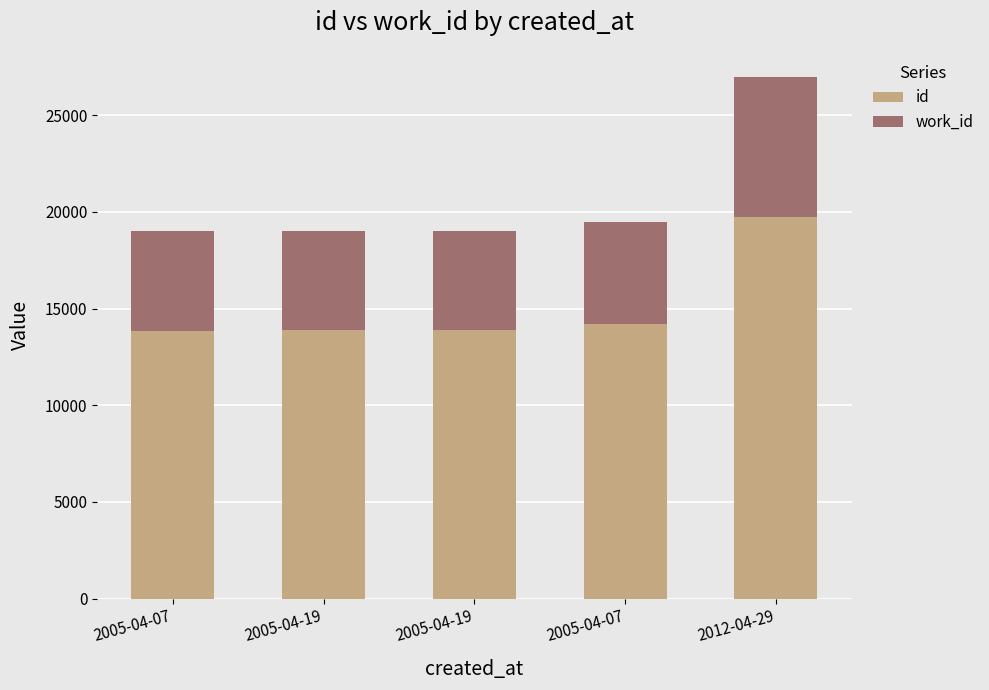

What are all the series names shown in the legend?

id, work_id